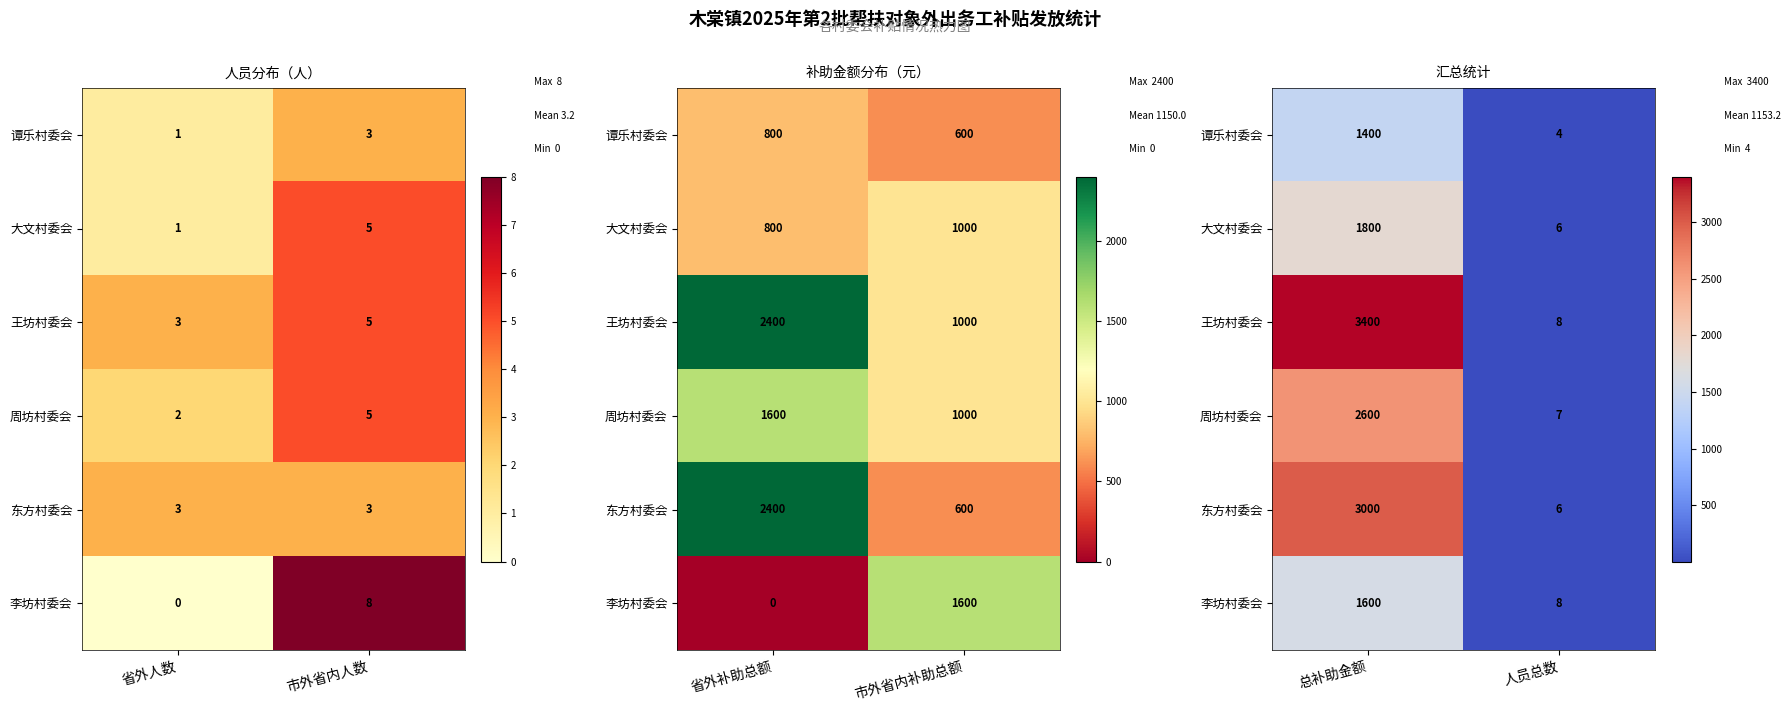

What is the sum of all 李坊村委会 values?

1608